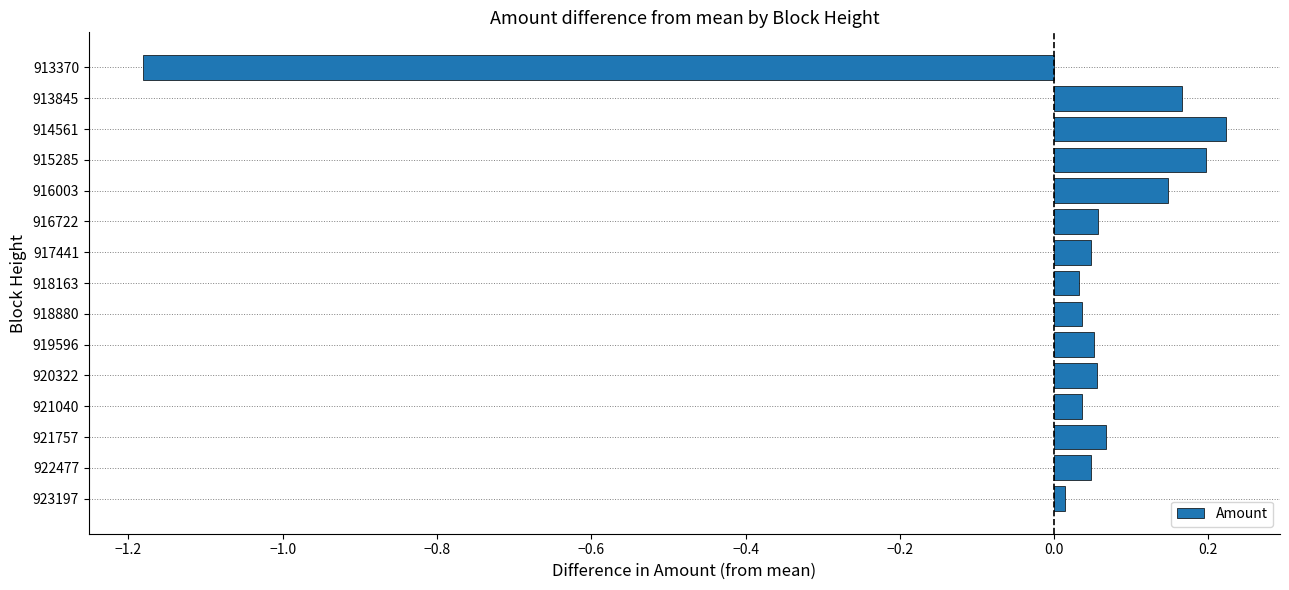

Are the bars horizontal?

Yes